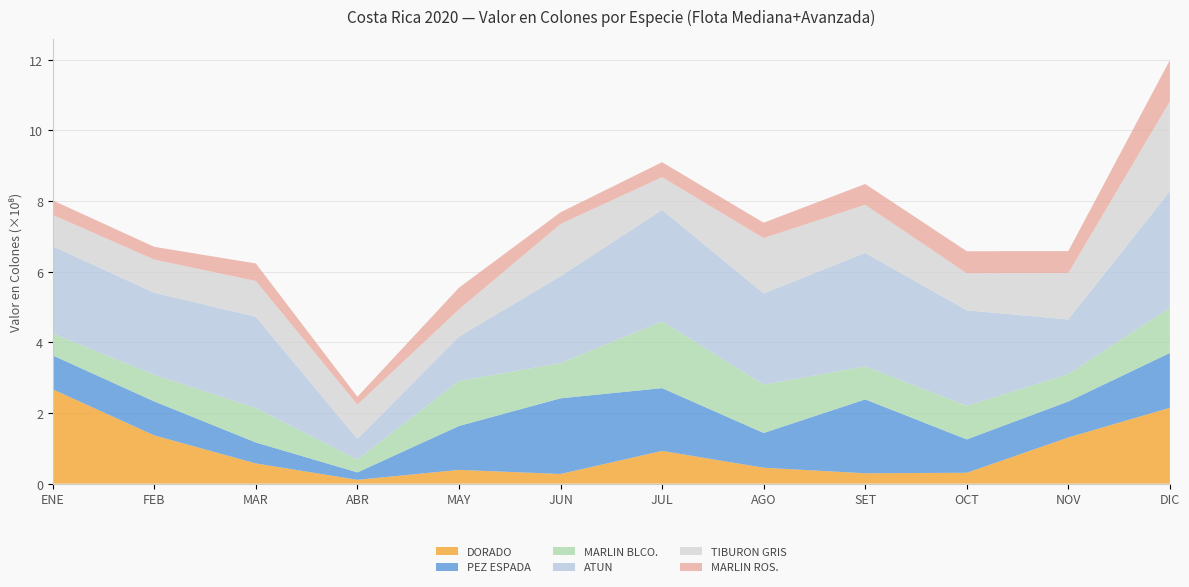

Reading right to left, extract all data points from this chart.

DORADO: DIC=214784500.0	NOV=130720337.9	OCT=30812537.8	SET=29368343.8	AGO=45111014.4	JUL=92739908.7	JUN=27387020.8	MAY=38911900.4	ABR=10801777.8	MAR=57226829.5	FEB=136593092.1	ENE=267058000.0
PEZ ESPADA: DIC=155240550.0	NOV=101904403.6	OCT=94445850.0	SET=209157485.7	AGO=98341991.7	JUL=177713908.7	JUN=214222416.7	MAY=124326300.0	ABR=20987900.0	MAR=59315850.0	FEB=96098760.0	ENE=95974857.1
MARLIN BLCO.: DIC=128461200.0	NOV=77301000.0	OCT=95223733.3	SET=93387000.0	AGO=137121712.5	JUL=188901360.0	JUN=99805200.0	MAY=127235512.5	ABR=36395333.3	MAR=97321466.7	FEB=75603000.0	ENE=62056800.0
ATUN: DIC=329521920.0	NOV=154975058.3	OCT=270189480.0	SET=321463615.3	AGO=258064751.0	JUL=315714000.0	JUN=246009327.0	MAY=125920912.0	ABR=58467500.0	MAR=258552400.0	FEB=232273173.3	ENE=246845442.9
TIBURON GRIS: DIC=254367360.0	NOV=131530106.4	OCT=105061341.0	SET=136358596.0	AGO=156661015.5	JUL=92790376.0	JUN=147794154.8	MAY=77051700.0	ABR=97109833.3	MAR=101335557.6	FEB=93869120.0	ENE=89098523.9
MARLIN ROS.: DIC=116809000.0	NOV=62066125.0	OCT=62324100.0	SET=58775383.3	AGO=43464712.5	JUL=42332160.0	JUN=33098500.0	MAY=61305600.0	ABR=22165000.0	MAR=49661000.0	FEB=36095400.0	ENE=40969342.9